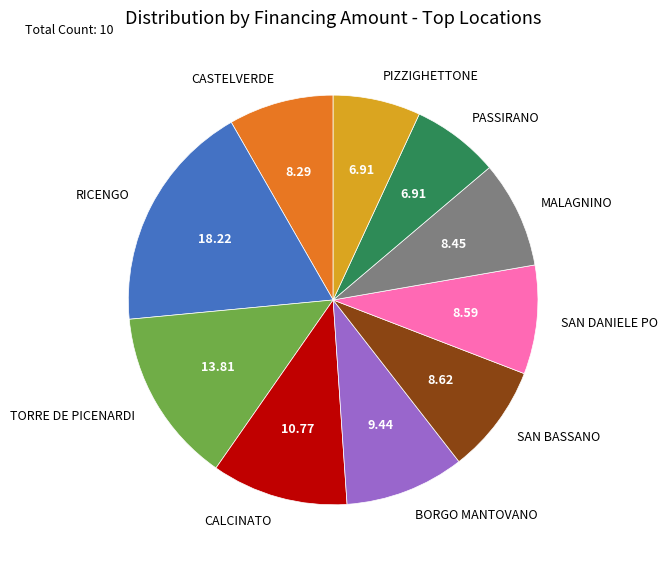

Combined, do PIZZIGHETTONE and CASTELVERDE account for over 50%?

No